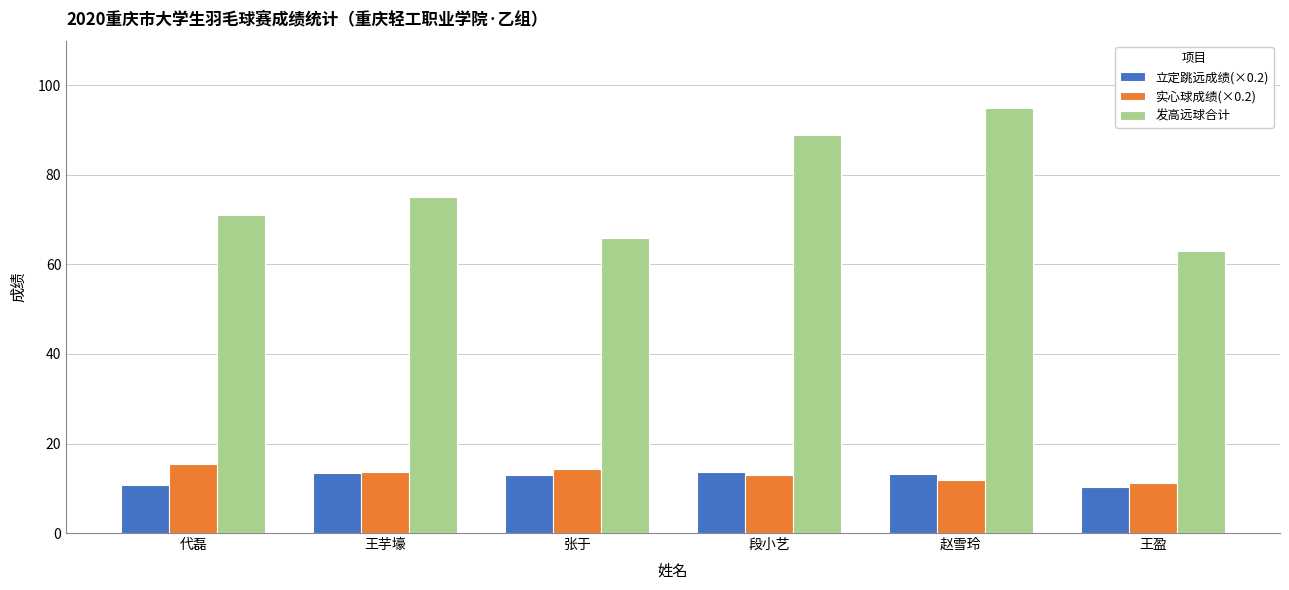

What is the difference between the maximum and second lowest values in the 立定跳远成绩(×0.2) series?

2.8